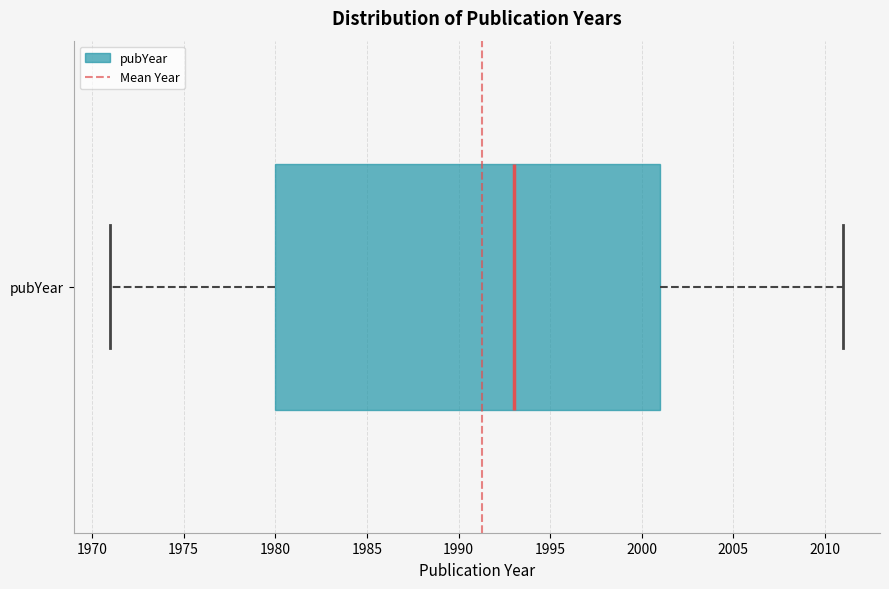

Read this box plot against the x-axis: the position of the median line, the range covered by the box, and the ends of both whiskers. The values are not printed on the chart, so give them approximately, as read against the axis.

median 1993, box 1980 to 2001, whiskers 1971 to 2011